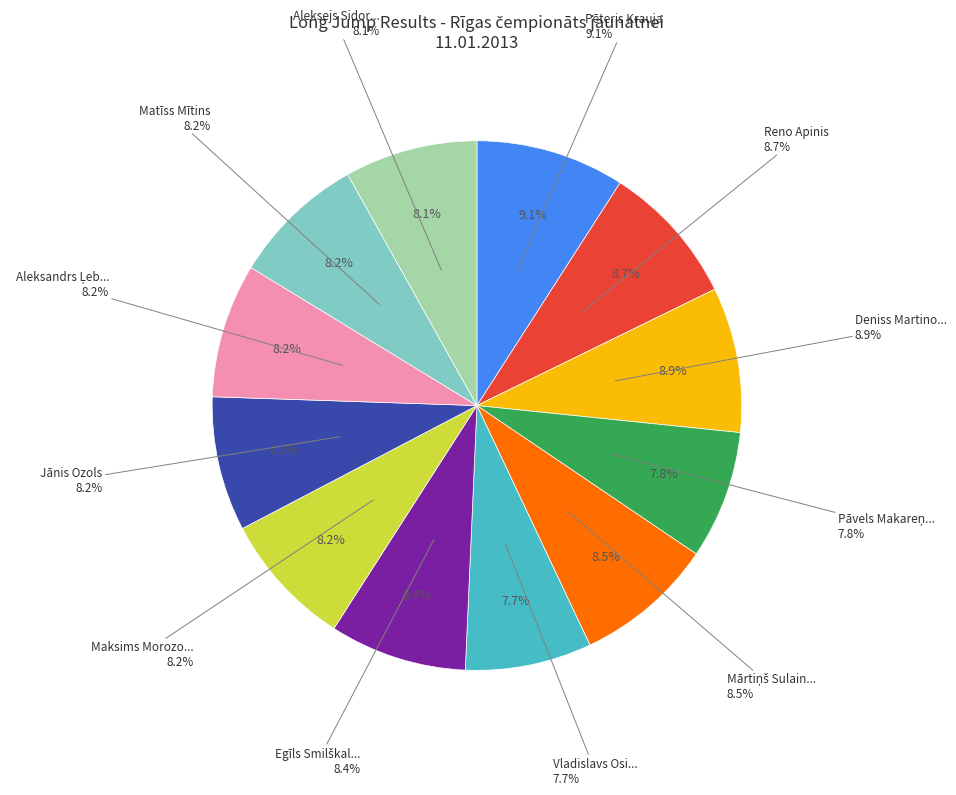

Is there a majority slice in this chart?

No